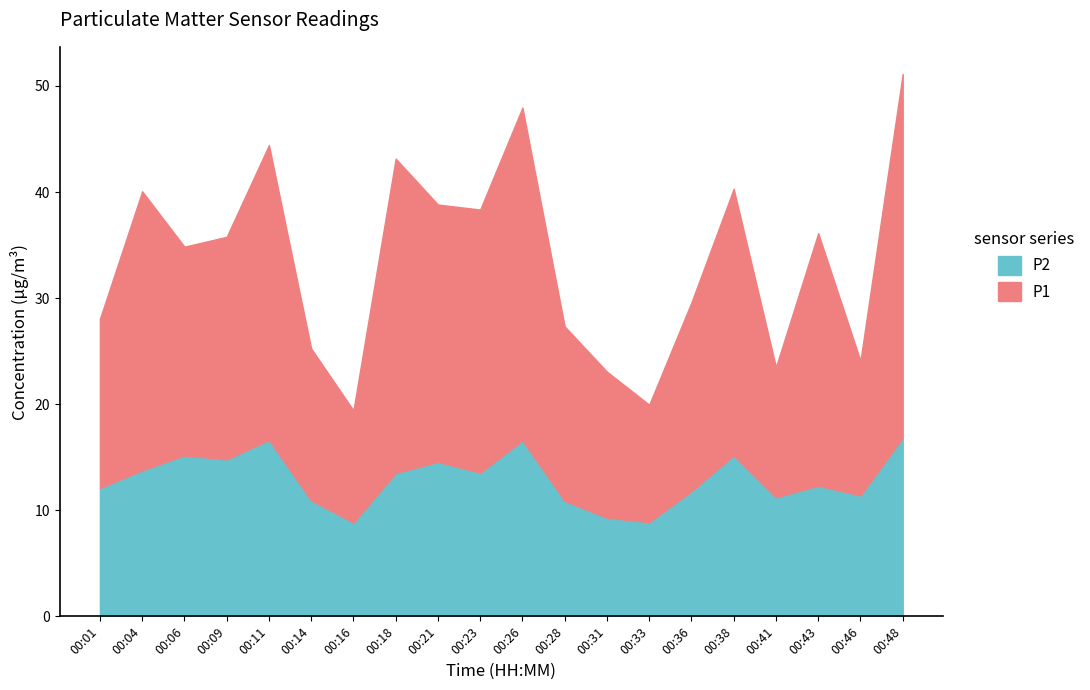

How many interior local peaks does the P2 series have?

6